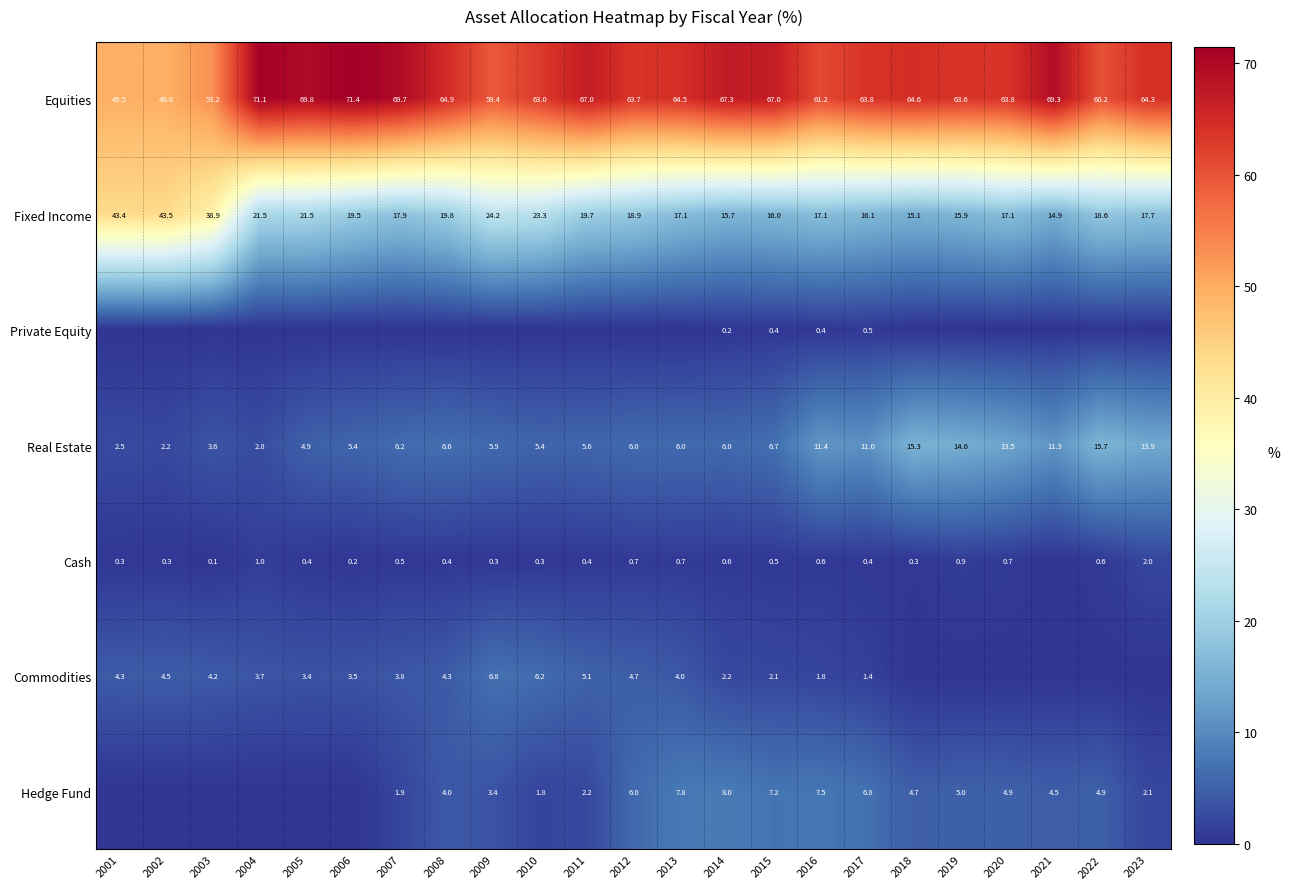

What is the sum of the Cash values at 2003 and 2014?

0.7